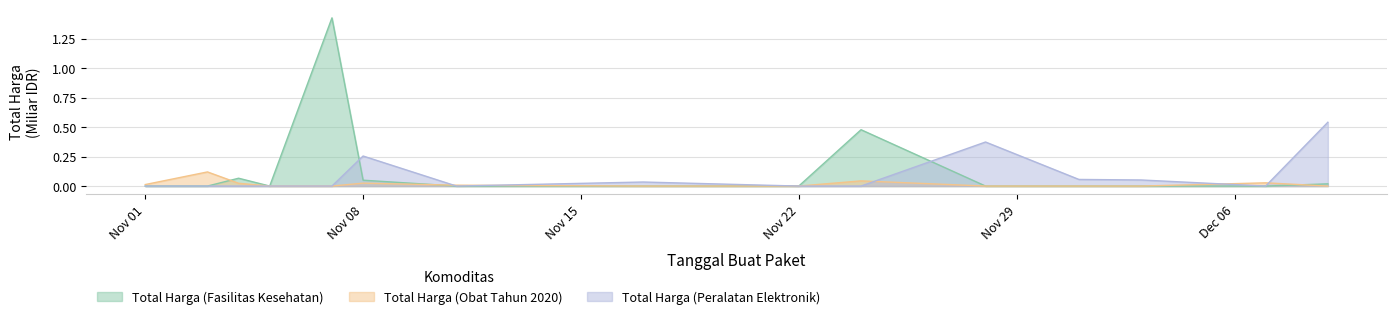

Rank the series by their maximum value, from lowest to highest.

Total Harga (Obat Tahun 2020), Total Harga (Peralatan Elektronik), Total Harga (Fasilitas Kesehatan)